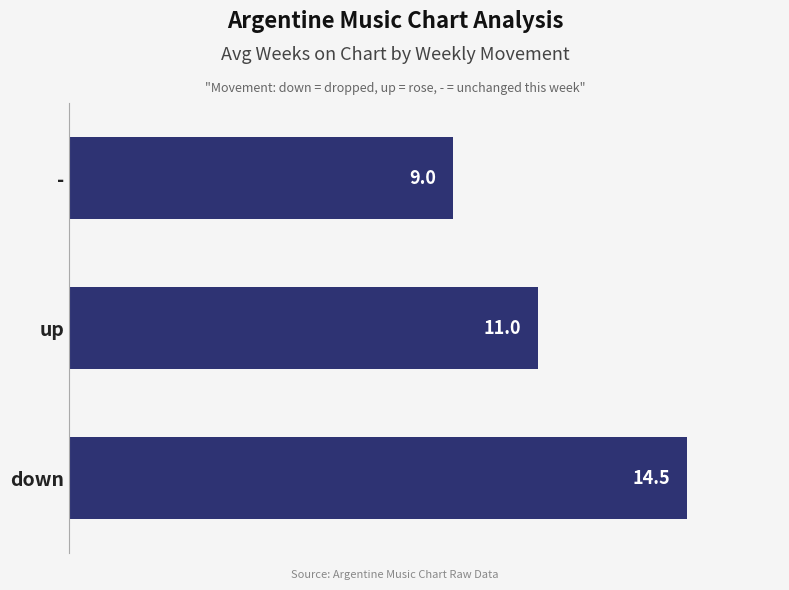

Which has a higher value, up or -?

up